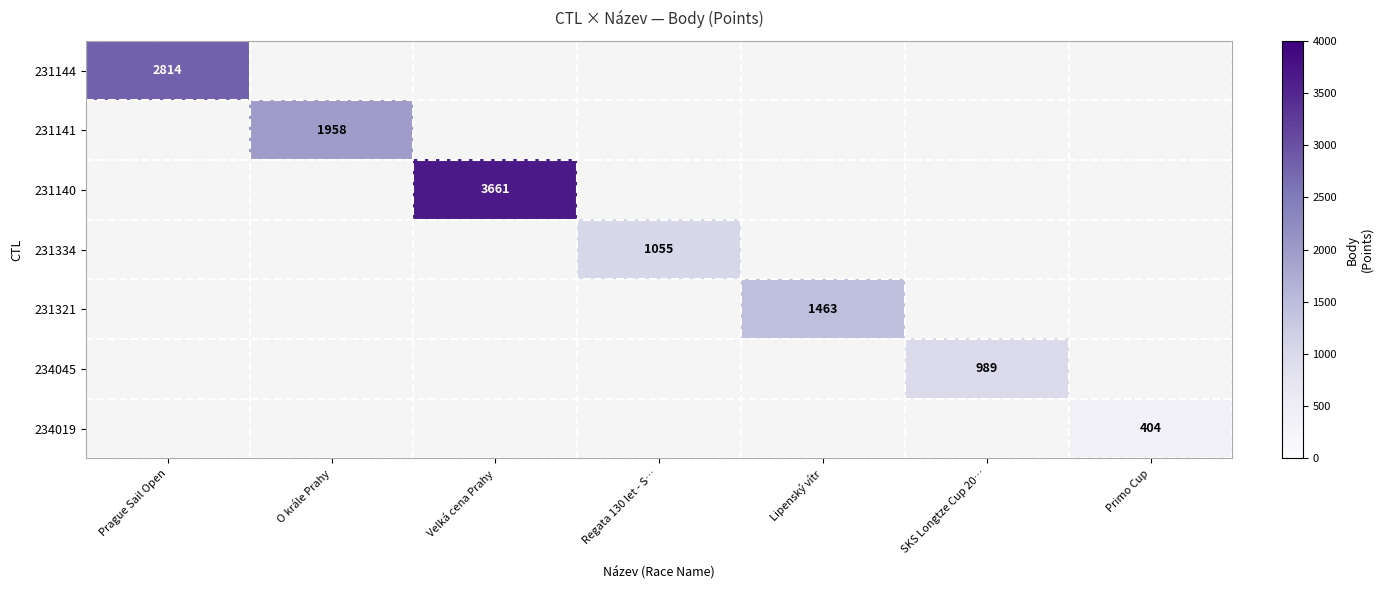

Rank the series at Regata 130 let - S… from lowest to highest value.

231144, 231141, 231140, 231321, 234045, 234019, 231334